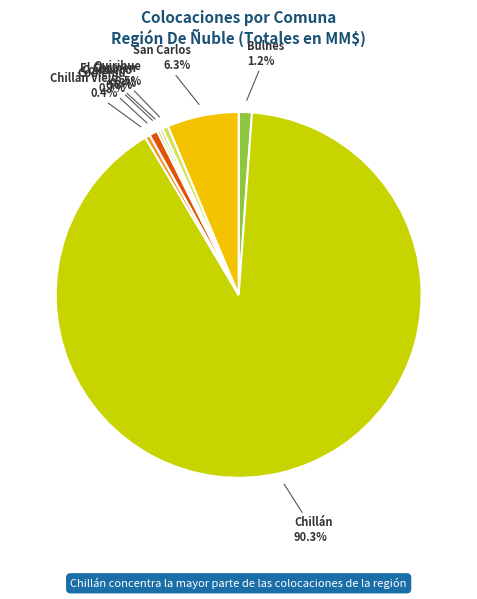

Do Coelemu and Bulnes together represent more than half of the pie?

No